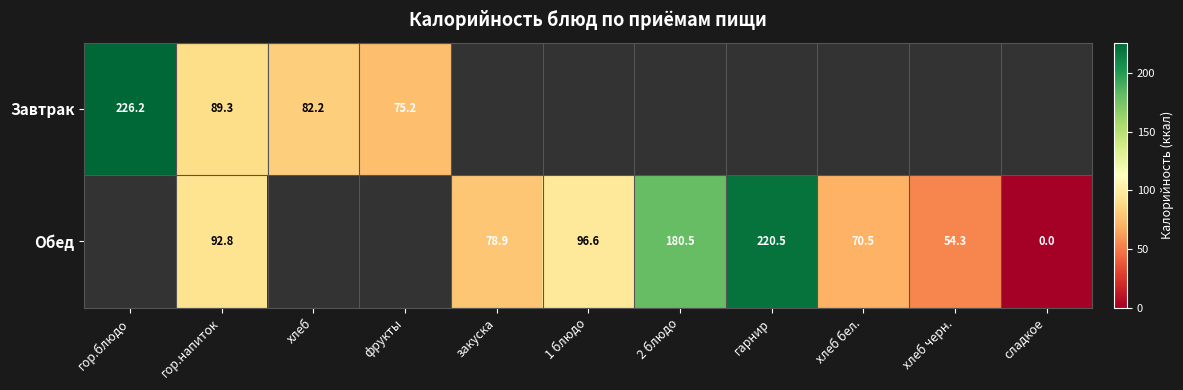

The Завтрак series shows 75.2 at фрукты. True or false?

True